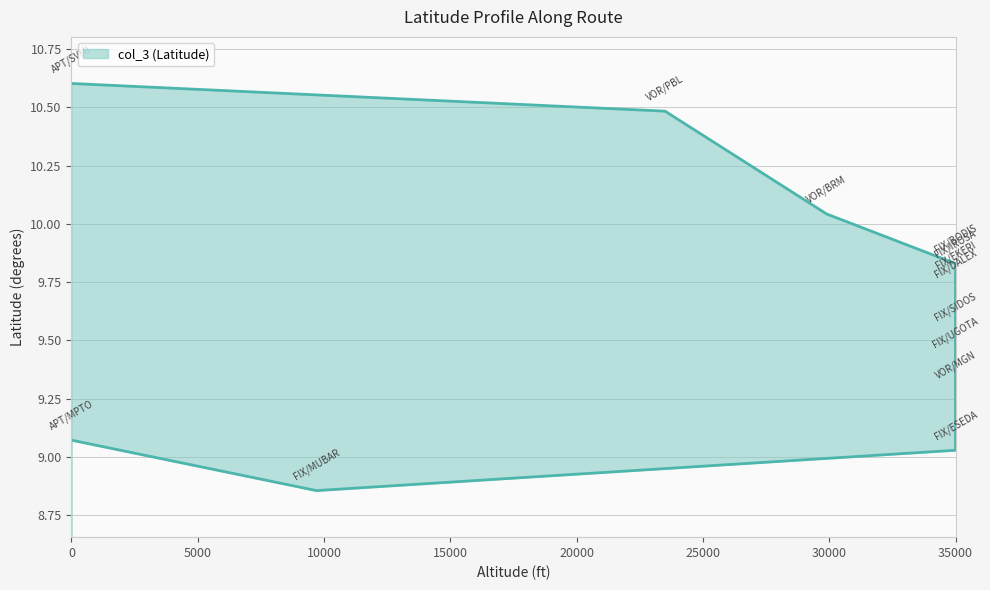

Reading right to left, transcribe all the data shown in this chart.

10.6	10.5	10.0	9.8	9.8	9.8	9.7	9.5	9.4	9.3	9.0	8.9	9.1